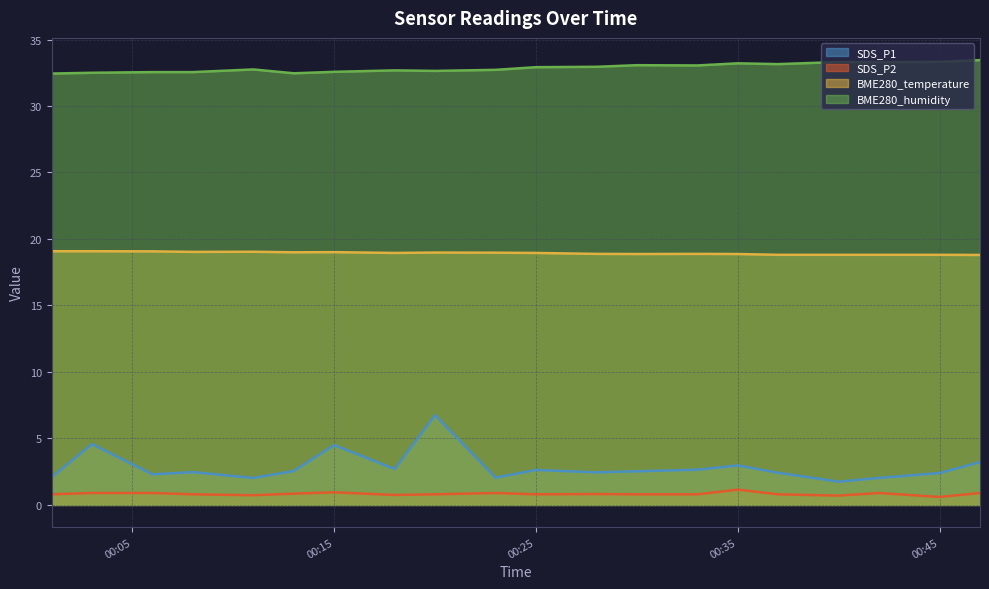

At which category does the chart reach its peak across all series?

2024/04/04 00:47